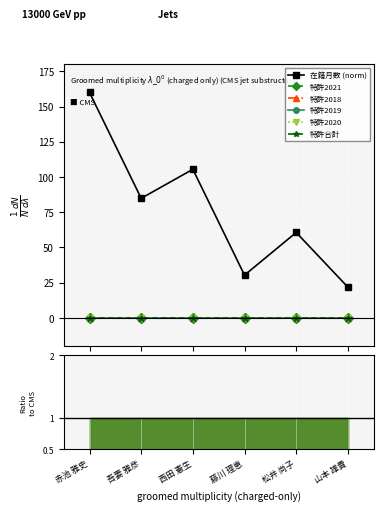

True or false: 特許2018 has more than 2 points higher than both neighbors.

False